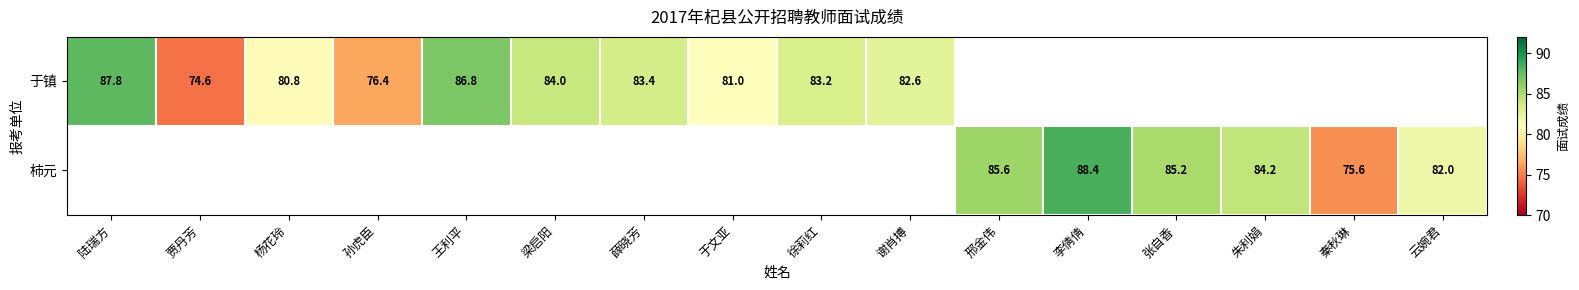

The value of 于镇 at 贾丹芳 is 41.6. True or false?

False